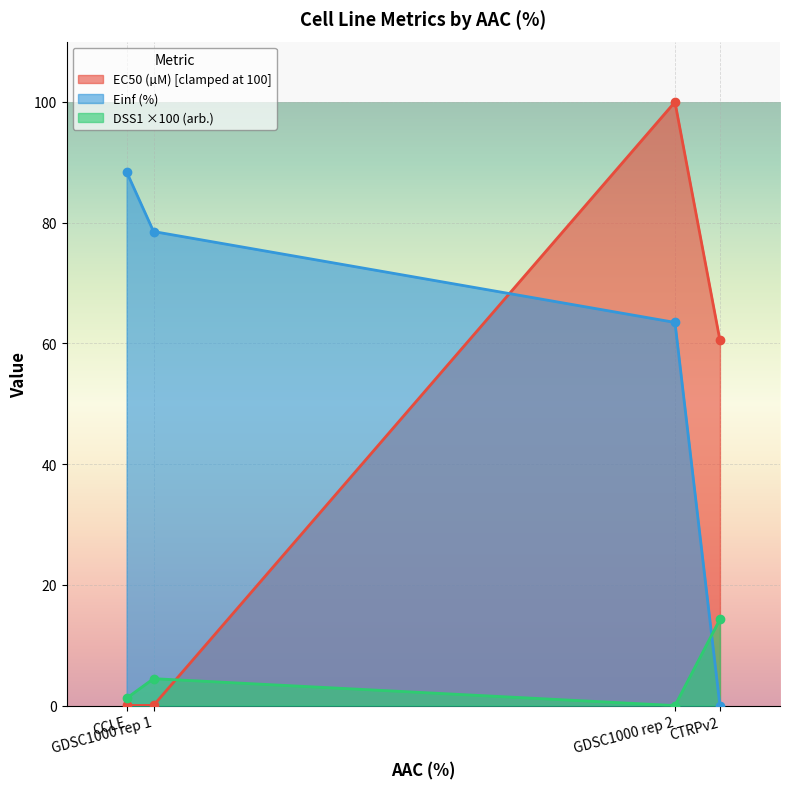

What is the label of the 4th point from the right?

CCLE